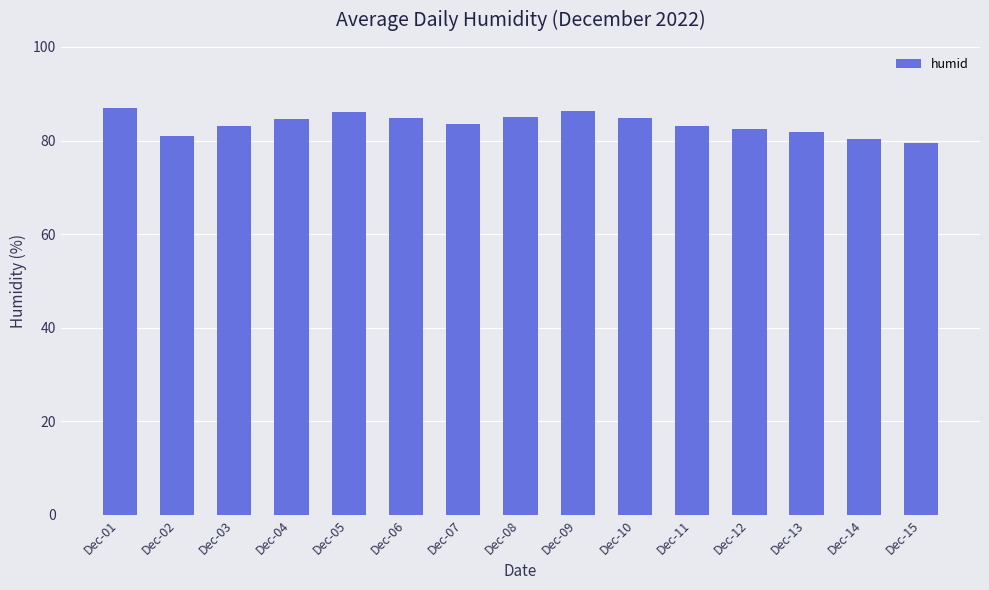

At which label does the data first exceed 83?

Dec-01